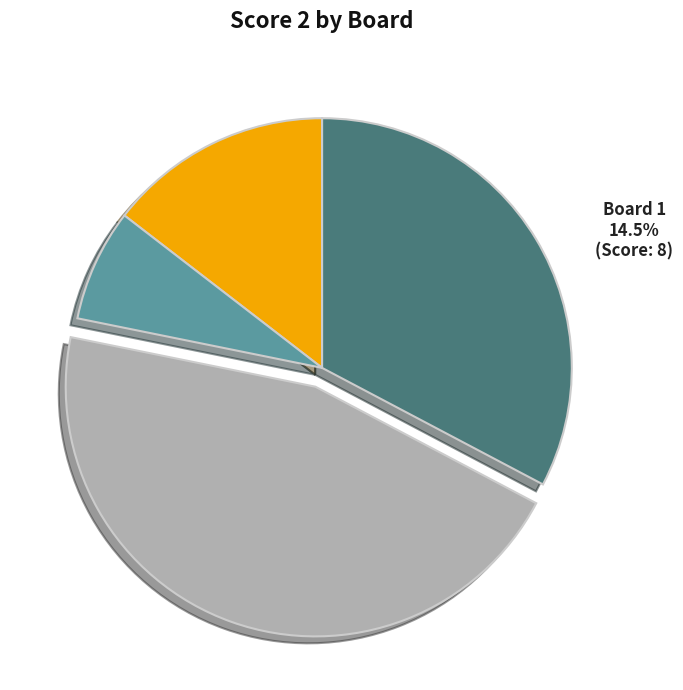

What percentage is the Board 3 slice, to the nearest percent?

45%